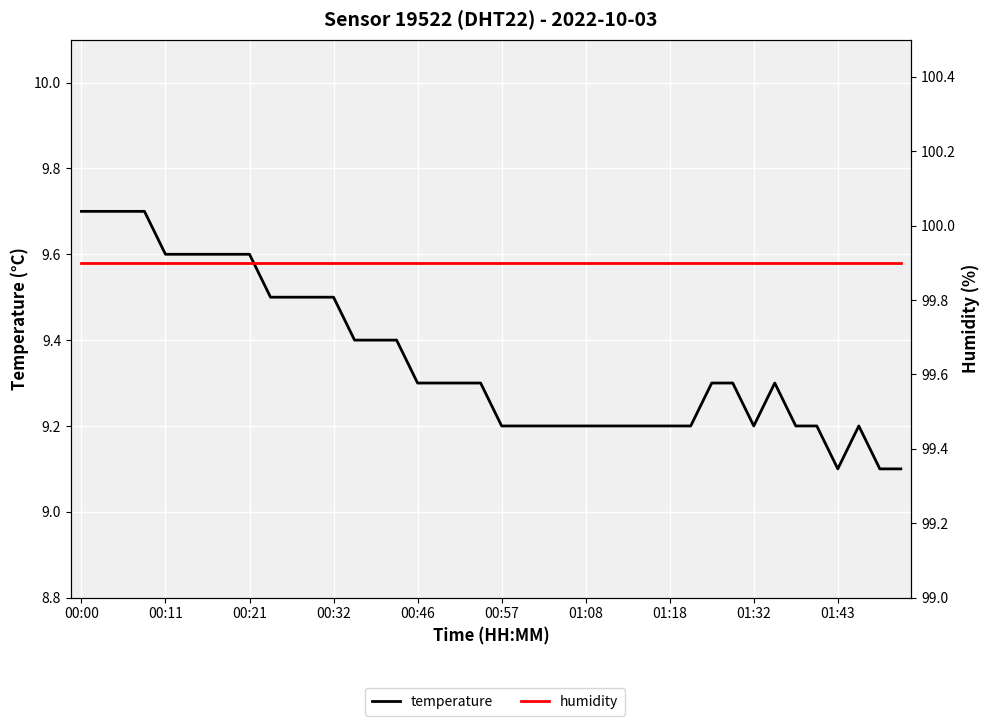

Reading left to right, transcribe all the data shown in this chart.

temperature: 9.7	9.7	9.7	9.7	9.6	9.6	9.6	9.6	9.6	9.5	9.5	9.5	9.5	9.4	9.4	9.4	9.3	9.3	9.3	9.3	9.2	9.2	9.2	9.2	9.2	9.2	9.2	9.2	9.2	9.2	9.3	9.3	9.2	9.3	9.2	9.2	9.1	9.2	9.1	9.1
humidity: 99.9	99.9	99.9	99.9	99.9	99.9	99.9	99.9	99.9	99.9	99.9	99.9	99.9	99.9	99.9	99.9	99.9	99.9	99.9	99.9	99.9	99.9	99.9	99.9	99.9	99.9	99.9	99.9	99.9	99.9	99.9	99.9	99.9	99.9	99.9	99.9	99.9	99.9	99.9	99.9